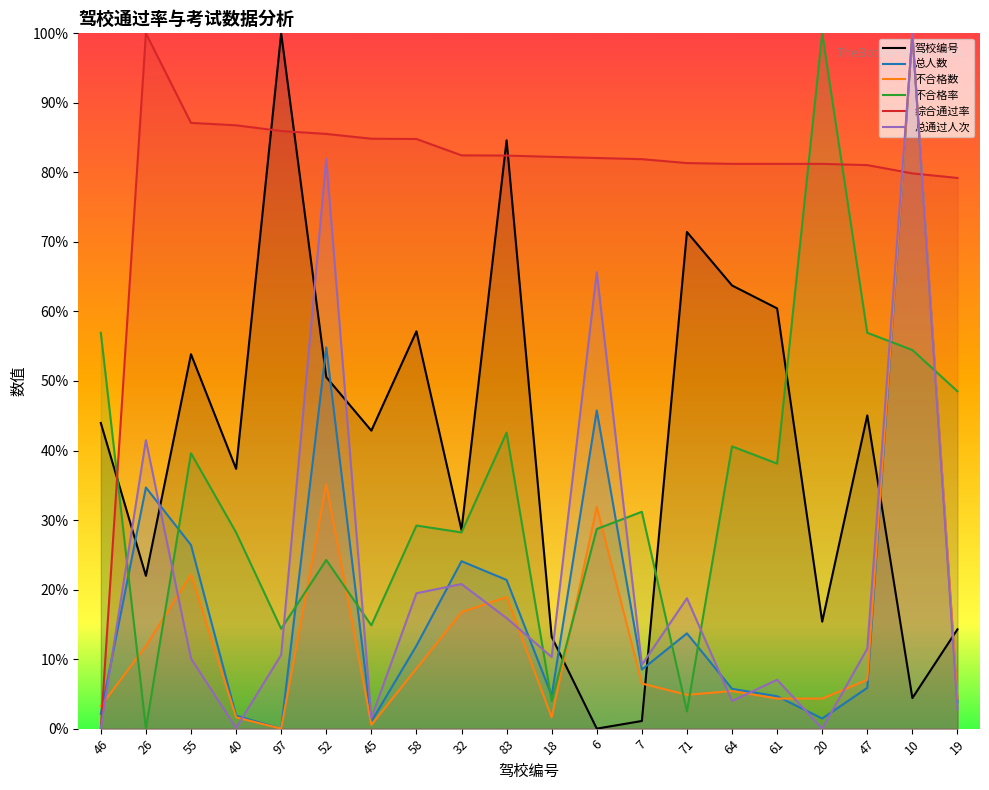

Is it true that 总通过人次 equals 0.0 at 19?

False